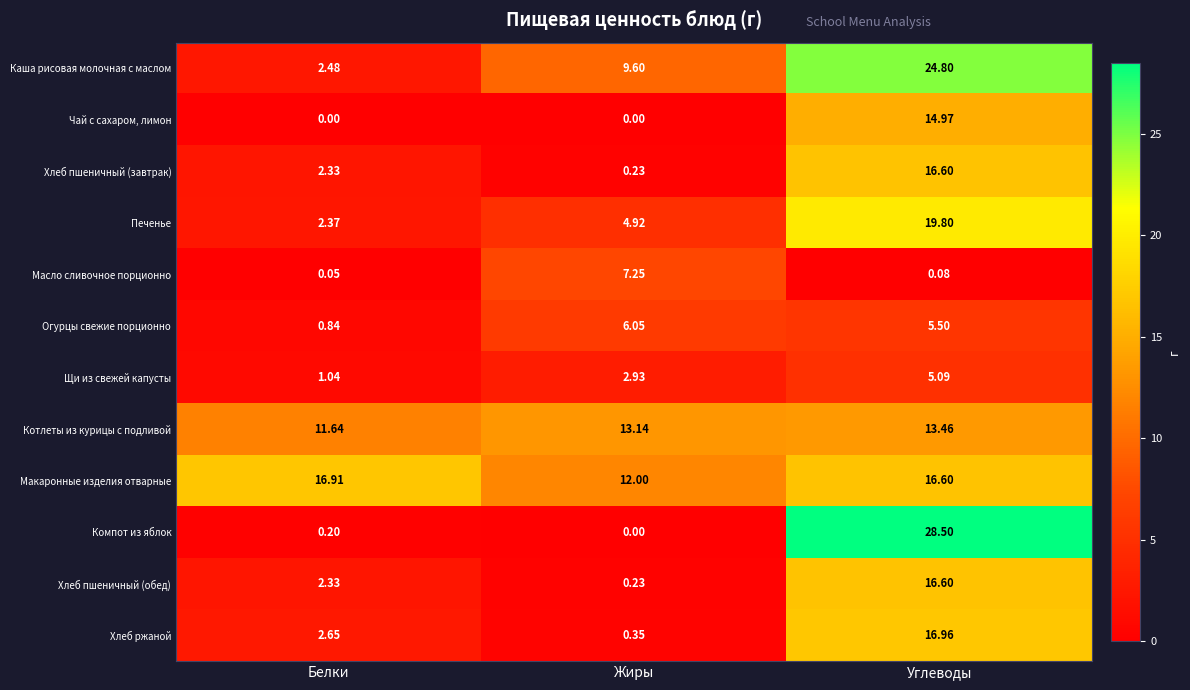

Rank the categories by Макаронные изделия отварные value from lowest to highest.

Жиры, Углеводы, Белки